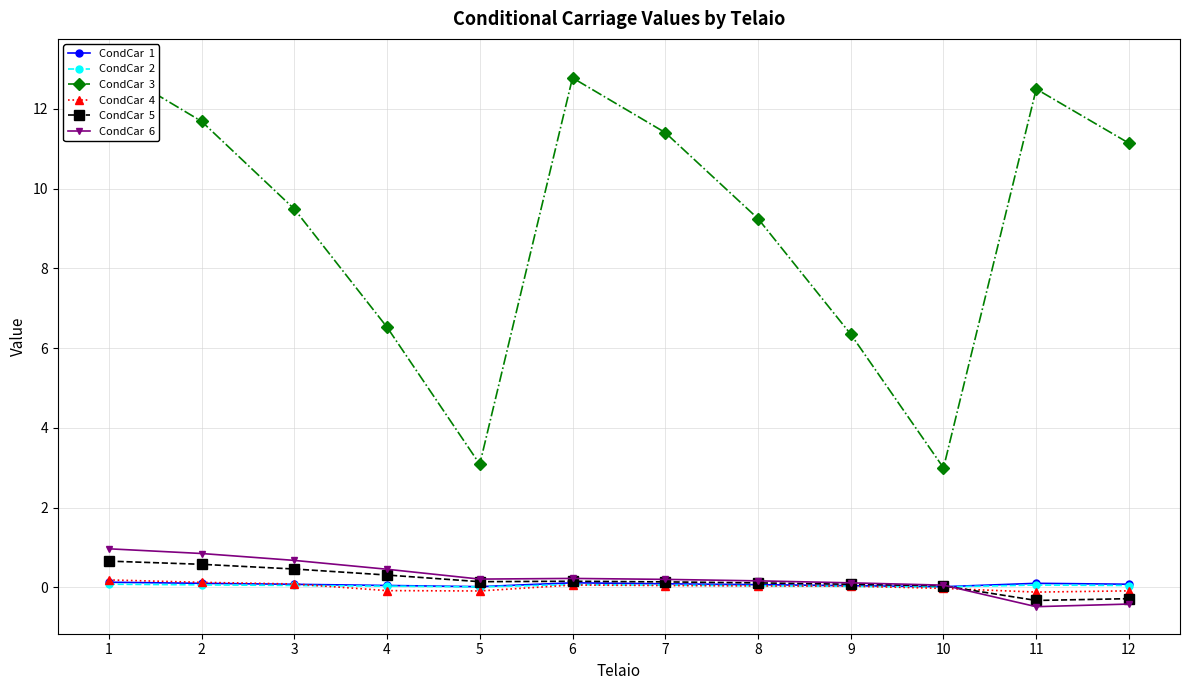

Reading right to left, what are all the values shown in this chart?

CondCar  1: 12=0.1	11=0.1	10=0.0	9=0.0	8=0.1	7=0.1	6=0.1	5=0.0	4=0.0	3=0.1	2=0.1	1=0.1
CondCar  2: 12=0.0	11=0.1	10=0.0	9=0.0	8=0.0	7=0.1	6=0.1	5=0.0	4=0.0	3=0.0	2=0.1	1=0.1
CondCar  3: 12=11.1	11=12.5	10=3.0	9=6.3	8=9.2	7=11.4	6=12.8	5=3.1	4=6.5	3=9.5	2=11.7	1=13.1
CondCar  4: 12=-0.1	11=-0.1	10=-0.0	9=0.0	8=0.0	7=0.0	6=0.1	5=-0.1	4=-0.1	3=0.1	2=0.1	1=0.2
CondCar  5: 12=-0.3	11=-0.3	10=0.0	9=0.1	8=0.1	7=0.1	6=0.2	5=0.1	4=0.3	3=0.5	2=0.6	1=0.7
CondCar  6: 12=-0.4	11=-0.5	10=0.1	9=0.1	8=0.2	7=0.2	6=0.2	5=0.2	4=0.5	3=0.7	2=0.8	1=1.0